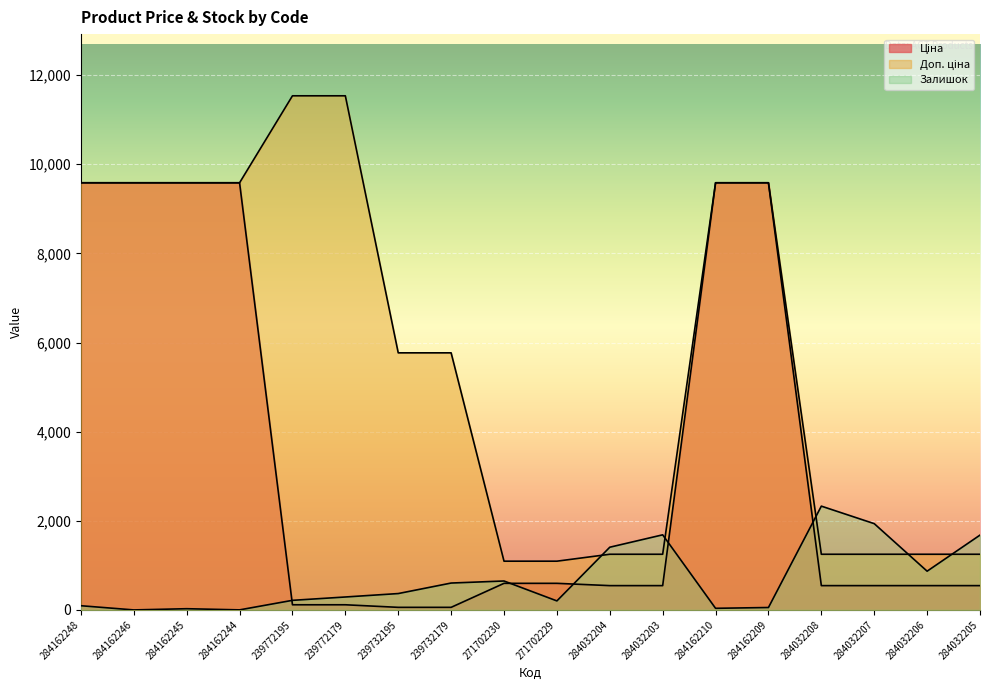

What is the difference between the highest and lowest values at 271702230?

497.2